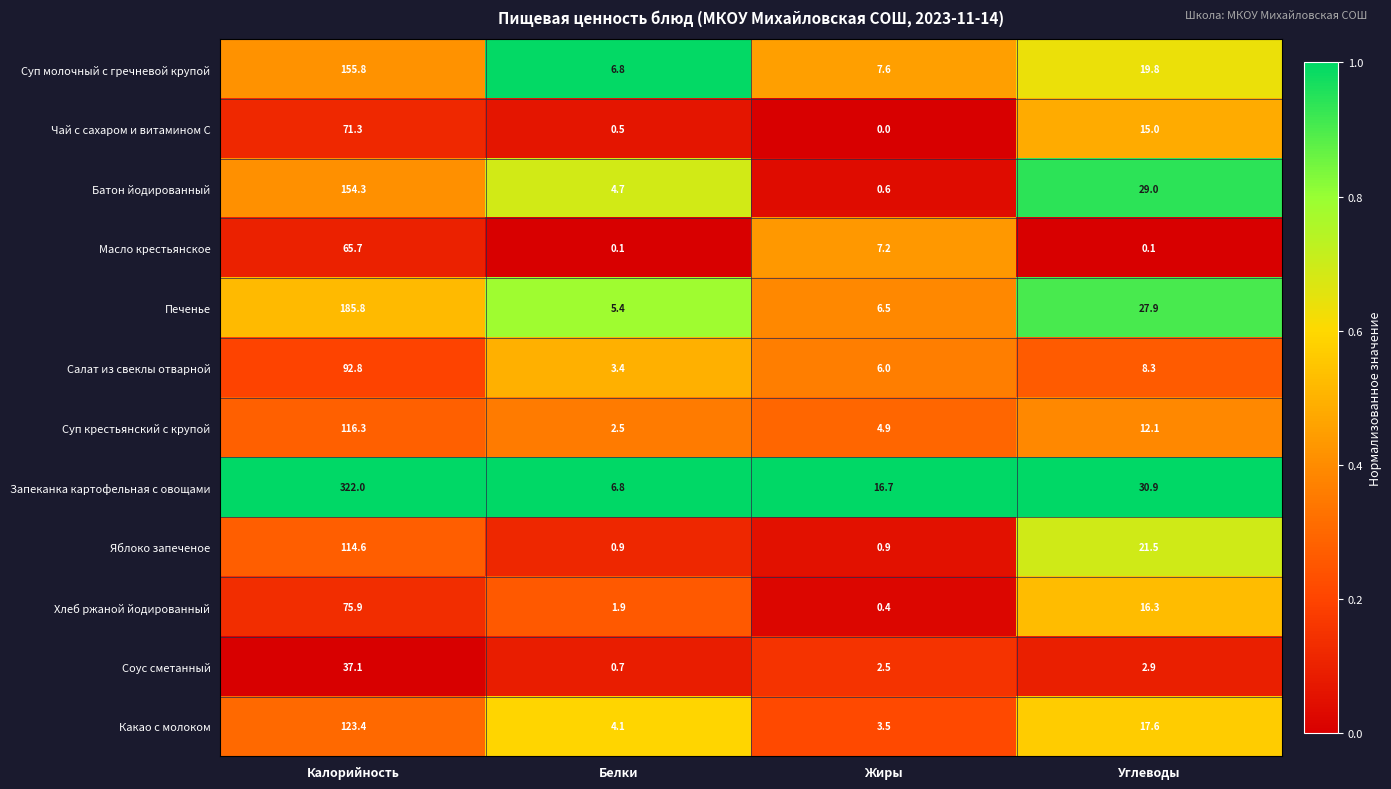

At which category does the chart reach its peak across all series?

Калорийность